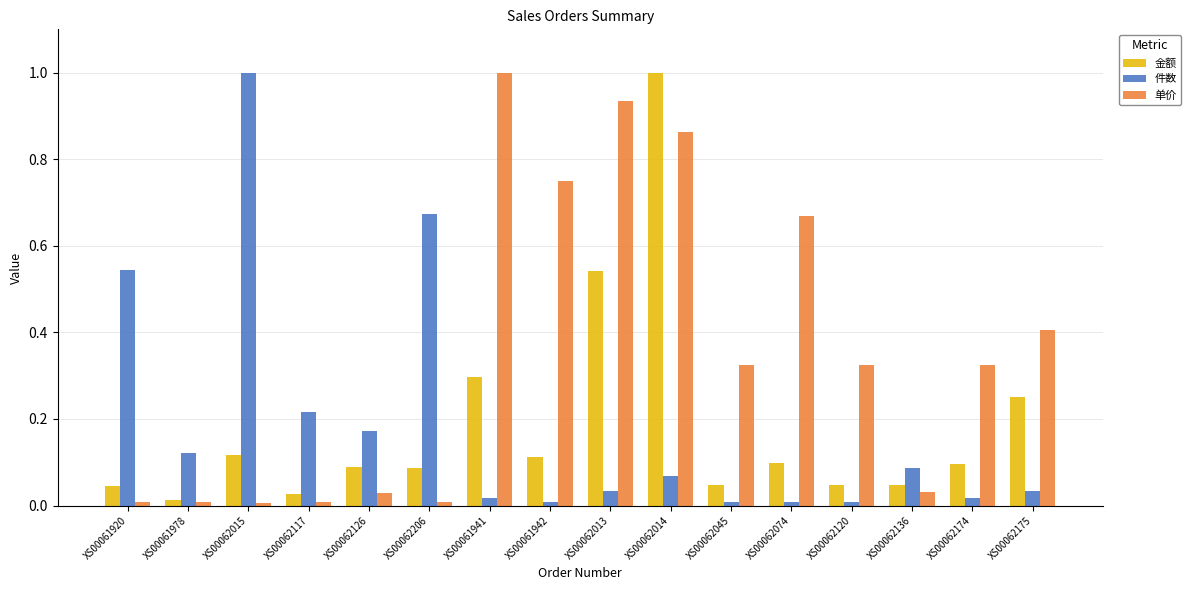

Between XS00062014 and XS00062120, which series saw the biggest shift?

金额